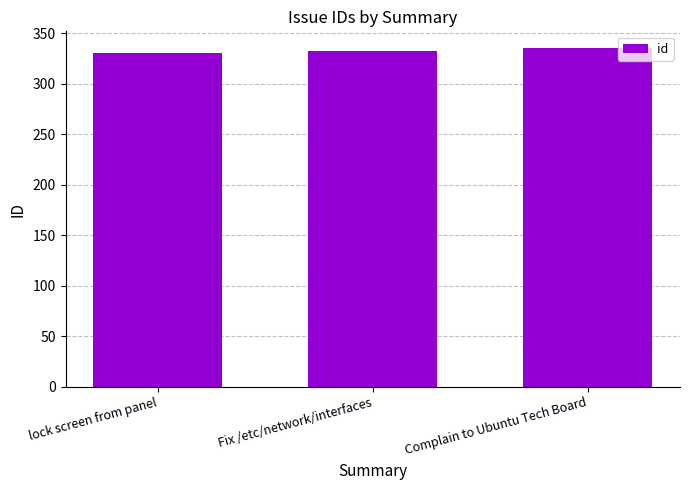

What value does the data have at lock screen from panel?

330